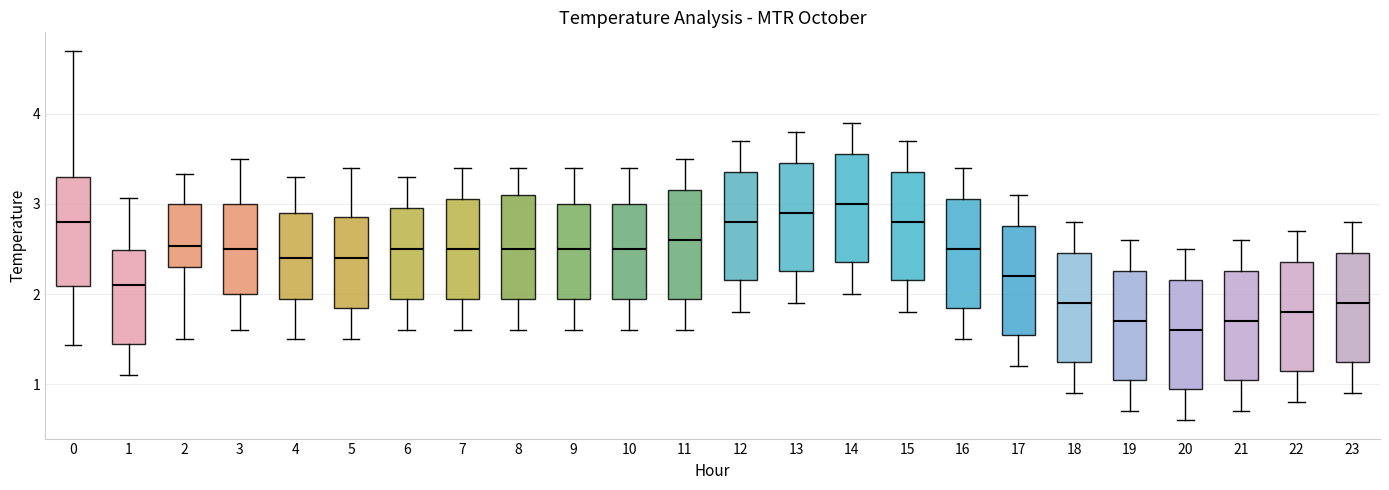

Reading left to right, transcribe this box plot: for each box, give where its median line is, the range the box spans, and where its two whiskers end, as read against the y-axis. The values are not printed on the chart, so give them approximately, as read against the axis.

0: median 2.8, box 2.1 to 3.3, whiskers 1.4 to 4.7
1: median 2.1, box 1.5 to 2.5, whiskers 1.1 to 3.1
2: median 2.5, box 2.3 to 3.0, whiskers 1.5 to 3.3
3: median 2.5, box 2.0 to 3.0, whiskers 1.6 to 3.5
4: median 2.4, box 2.0 to 2.9, whiskers 1.5 to 3.3
5: median 2.4, box 1.9 to 2.9, whiskers 1.5 to 3.4
6: median 2.5, box 2.0 to 3.0, whiskers 1.6 to 3.3
7: median 2.5, box 2.0 to 3.1, whiskers 1.6 to 3.4
8: median 2.5, box 2.0 to 3.1, whiskers 1.6 to 3.4
9: median 2.5, box 2.0 to 3.0, whiskers 1.6 to 3.4
10: median 2.5, box 2.0 to 3.0, whiskers 1.6 to 3.4
11: median 2.6, box 2.0 to 3.2, whiskers 1.6 to 3.5
12: median 2.8, box 2.2 to 3.4, whiskers 1.8 to 3.7
13: median 2.9, box 2.3 to 3.5, whiskers 1.9 to 3.8
14: median 3.0, box 2.4 to 3.6, whiskers 2.0 to 3.9
15: median 2.8, box 2.2 to 3.4, whiskers 1.8 to 3.7
16: median 2.5, box 1.9 to 3.1, whiskers 1.5 to 3.4
17: median 2.2, box 1.6 to 2.8, whiskers 1.2 to 3.1
18: median 1.9, box 1.3 to 2.5, whiskers 0.9 to 2.8
19: median 1.7, box 1.1 to 2.3, whiskers 0.7 to 2.6
20: median 1.6, box 1.0 to 2.2, whiskers 0.6 to 2.5
21: median 1.7, box 1.1 to 2.3, whiskers 0.7 to 2.6
22: median 1.8, box 1.2 to 2.4, whiskers 0.8 to 2.7
23: median 1.9, box 1.3 to 2.5, whiskers 0.9 to 2.8